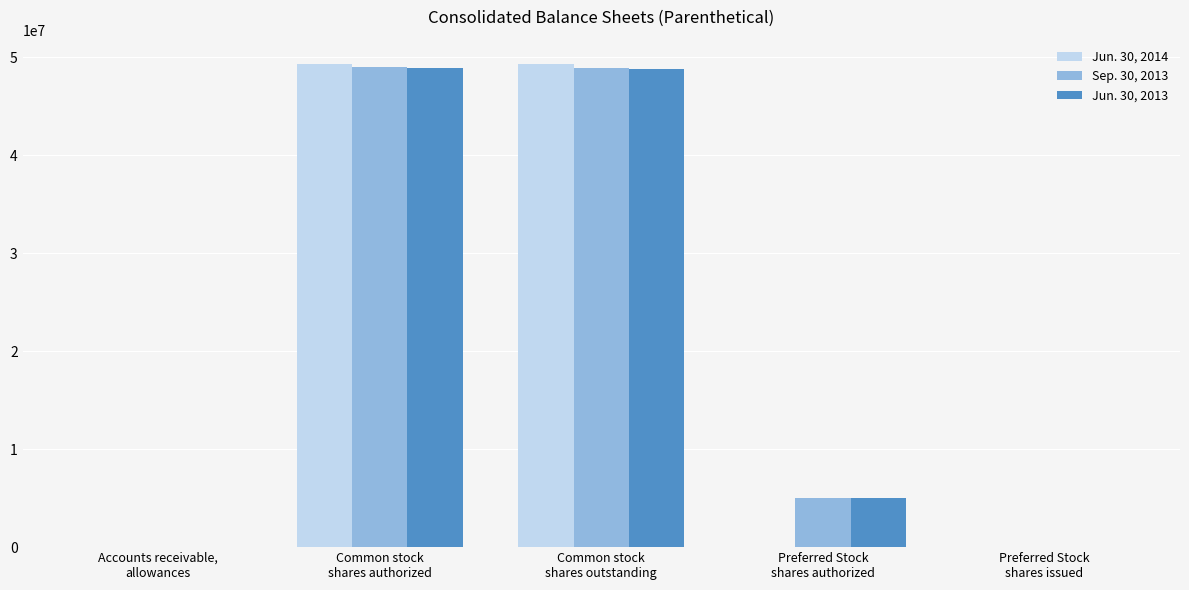

Count the number of categories in the chart.

5